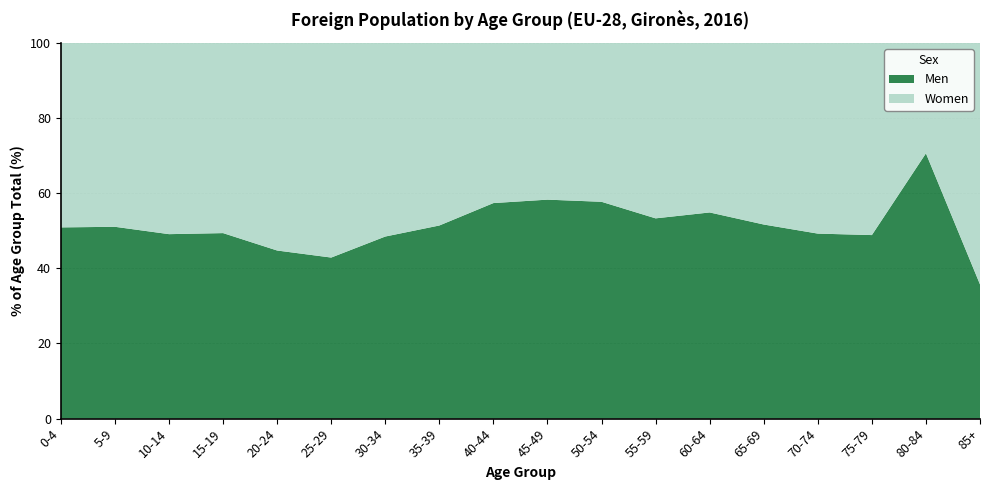

What is the total value across all series at 35-39?

100.0